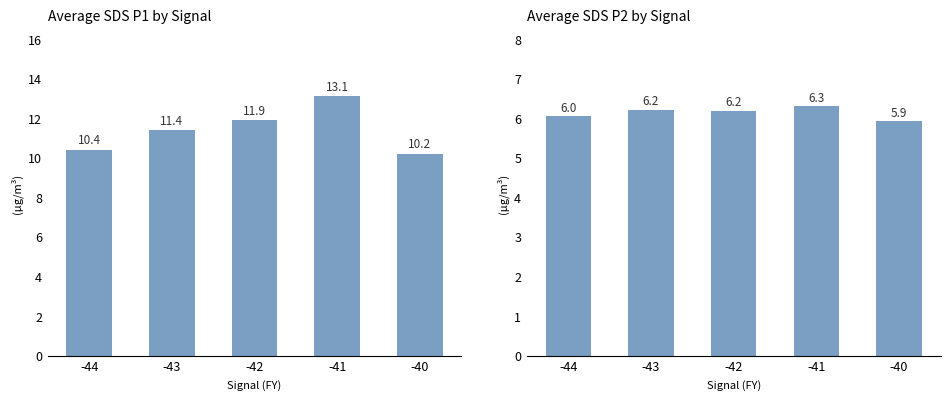

Reading left to right, what are all the values shown in this chart?

SDS_P1: -44=10.4	-43=11.4	-42=11.9	-41=13.1	-40=10.2
SDS_P2: -44=6.0	-43=6.2	-42=6.2	-41=6.3	-40=5.9